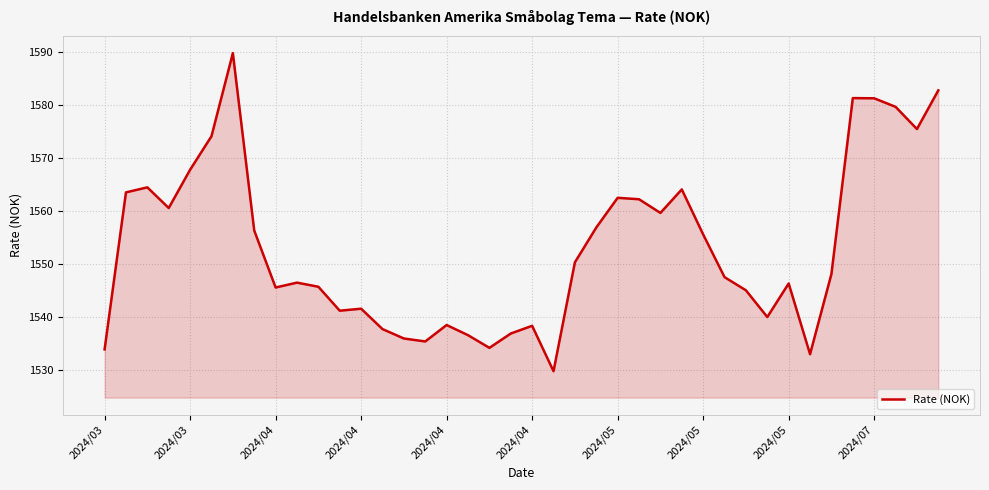

What is the maximum value shown in the chart?

1589.9